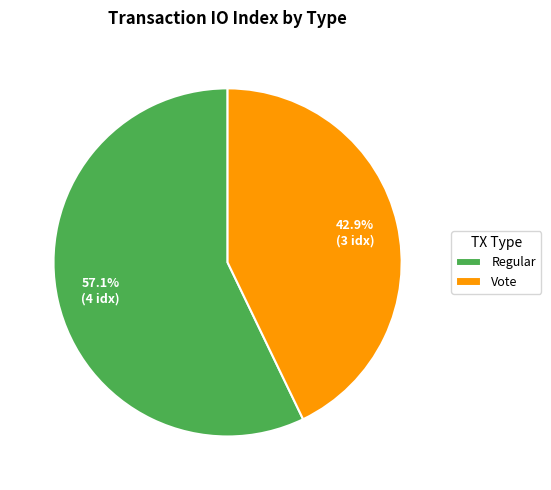

What is the largest slice in the pie chart?

Regular